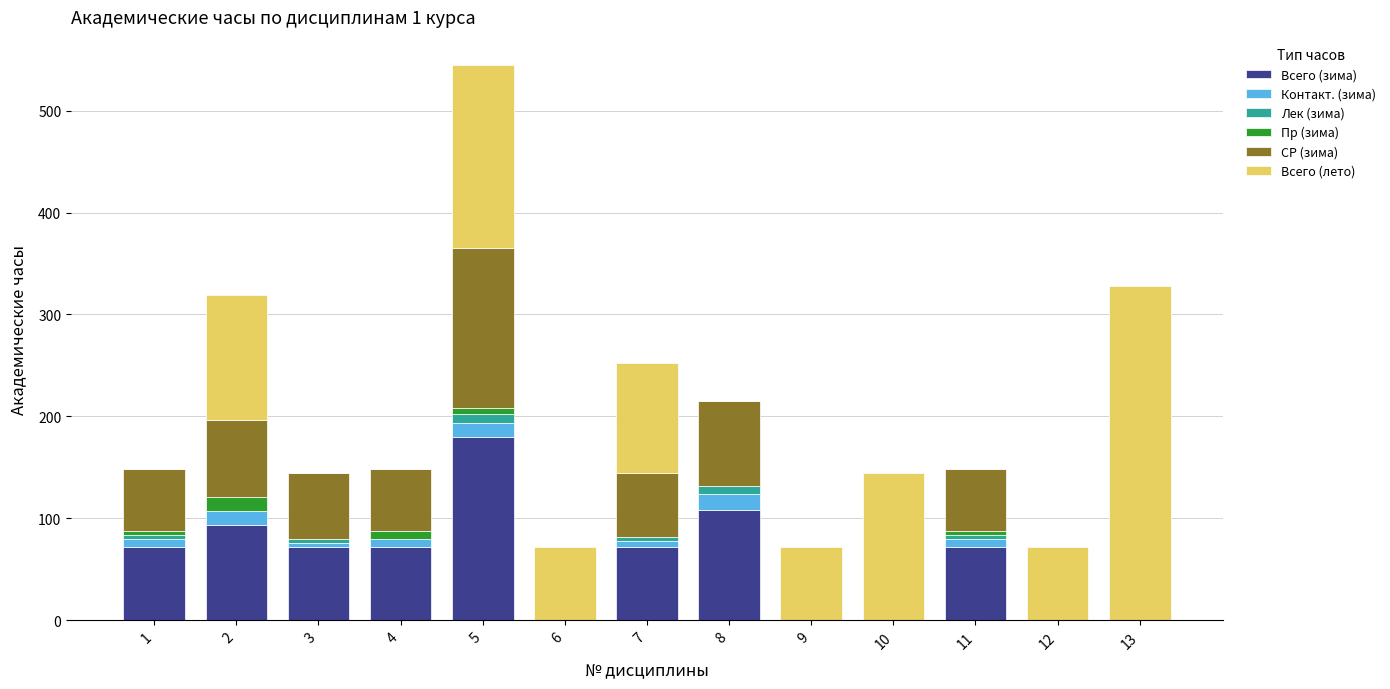

At which category is the sum across all series the highest?

5